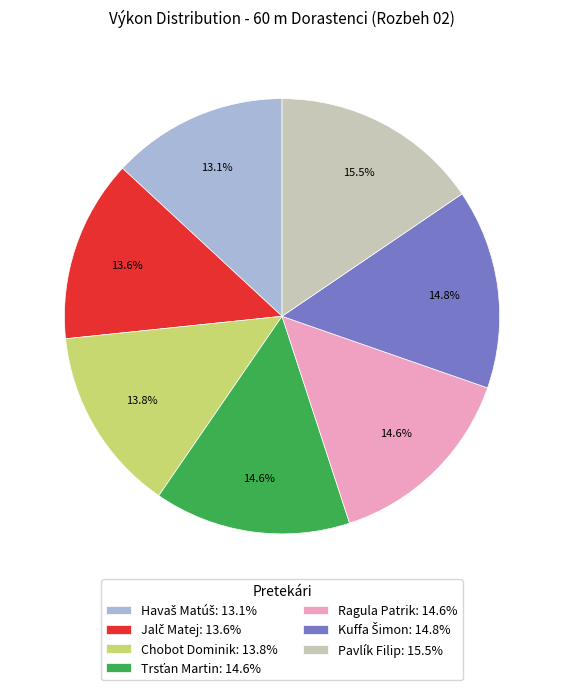

What is the ratio of the value at Chobot Dominik: 13.8% to the value at Pavlík Filip: 15.5%?

0.9